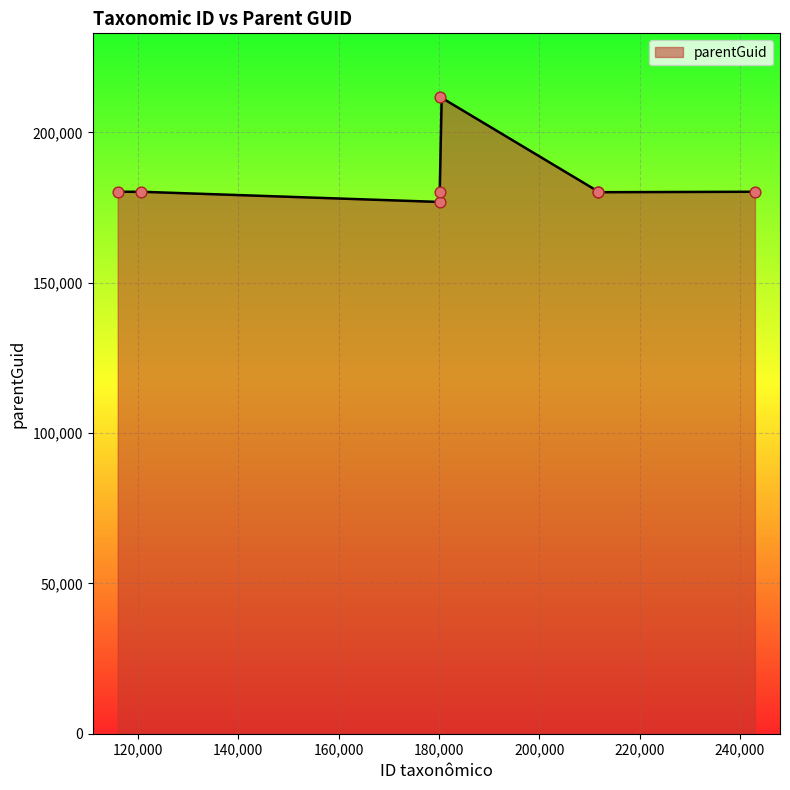

Approximately how many times larger is the value at 211771 compared to 180108?

1.0